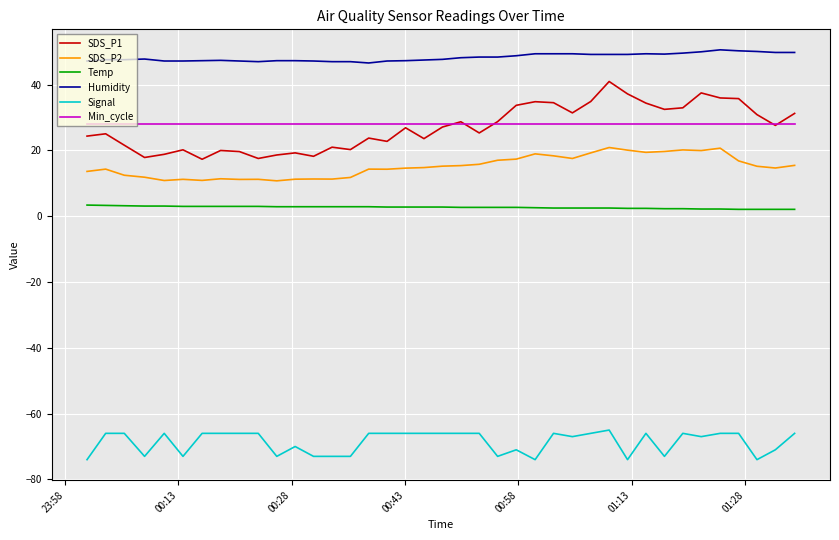

Which series has the largest total across all categories?

Humidity